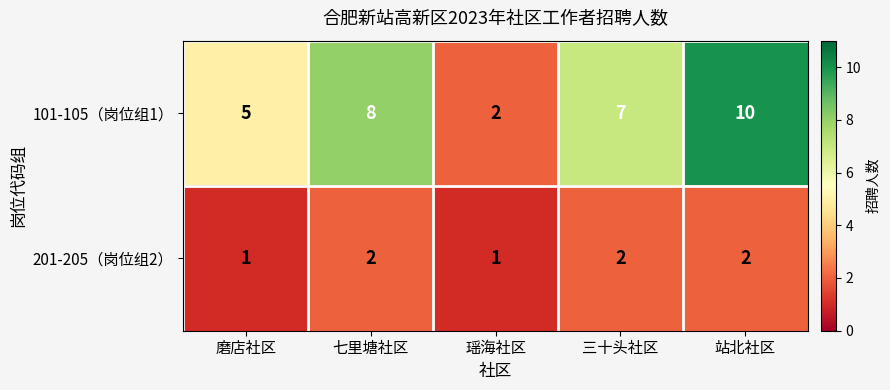

The 201-205（岗位组2） series shows 1 at 瑶海社区. True or false?

True